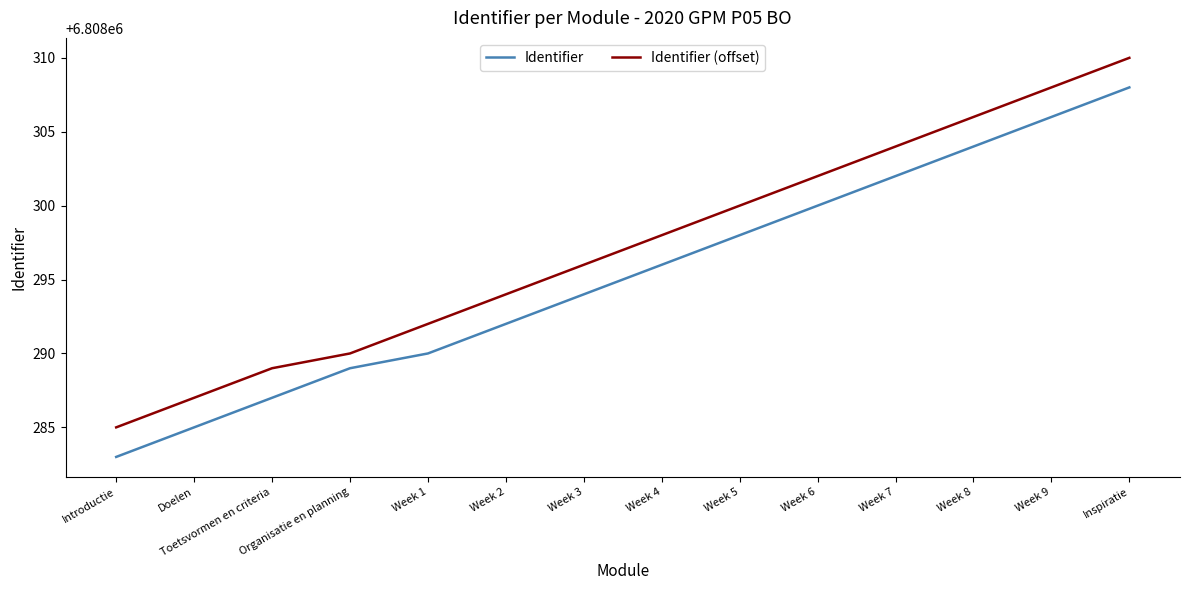

Which series has the largest total across all categories?

Identifier (offset)